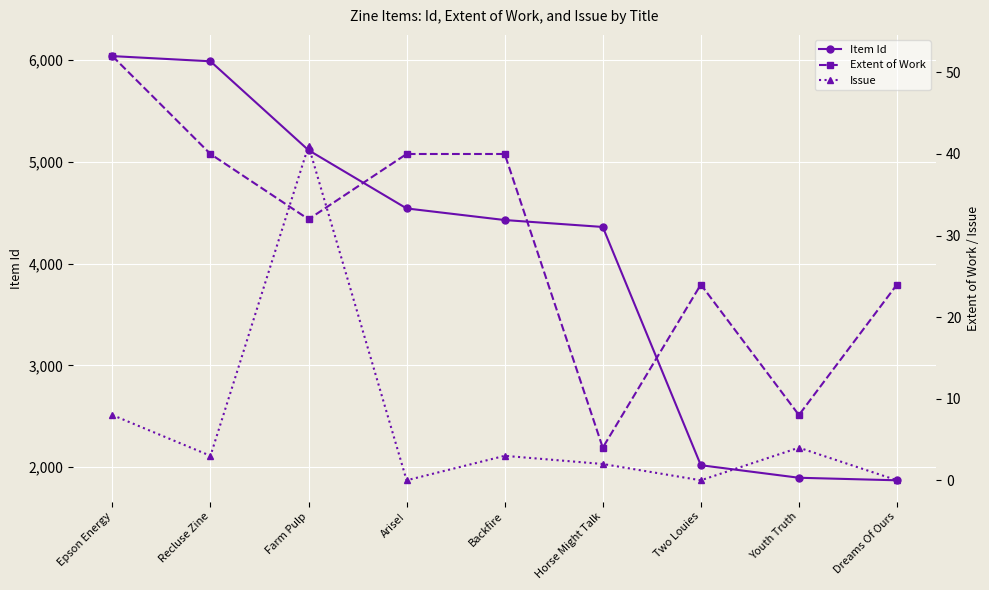

Does the chart display data point markers on the line(s)?

Yes